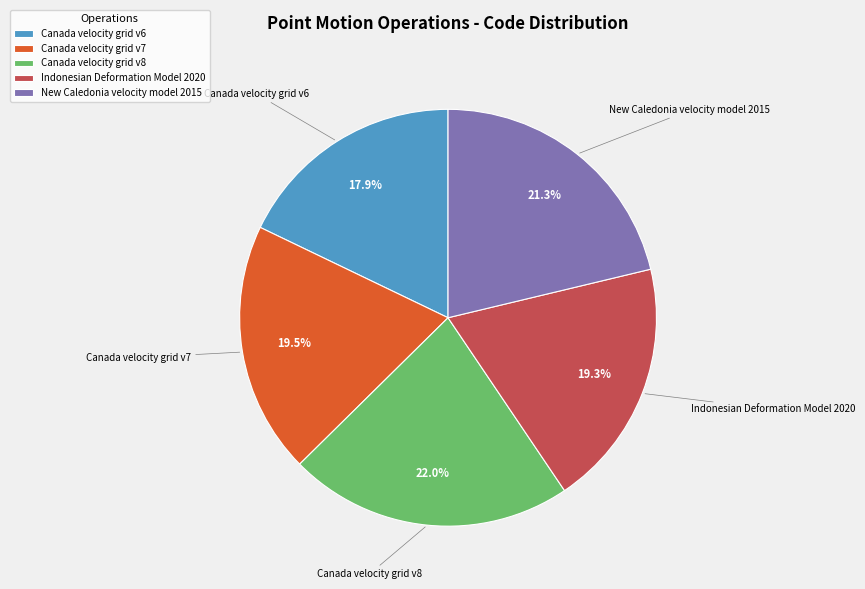

Combined, do Canada velocity grid v7 and New Caledonia velocity model 2015 account for over 50%?

No